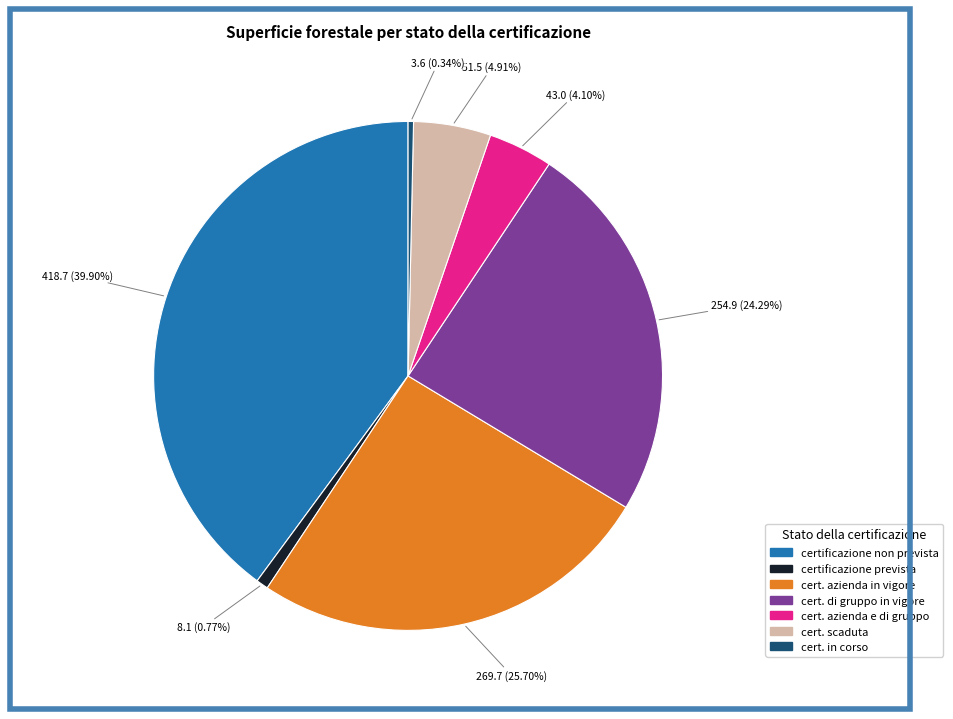

Is there a majority slice in this chart?

No